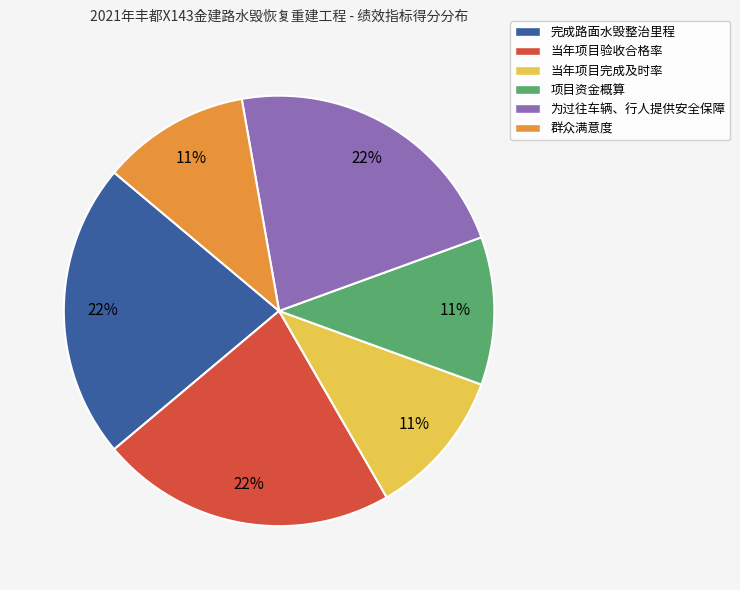

To the nearest percent, what is the difference between the largest and smallest slice percentages?

11%